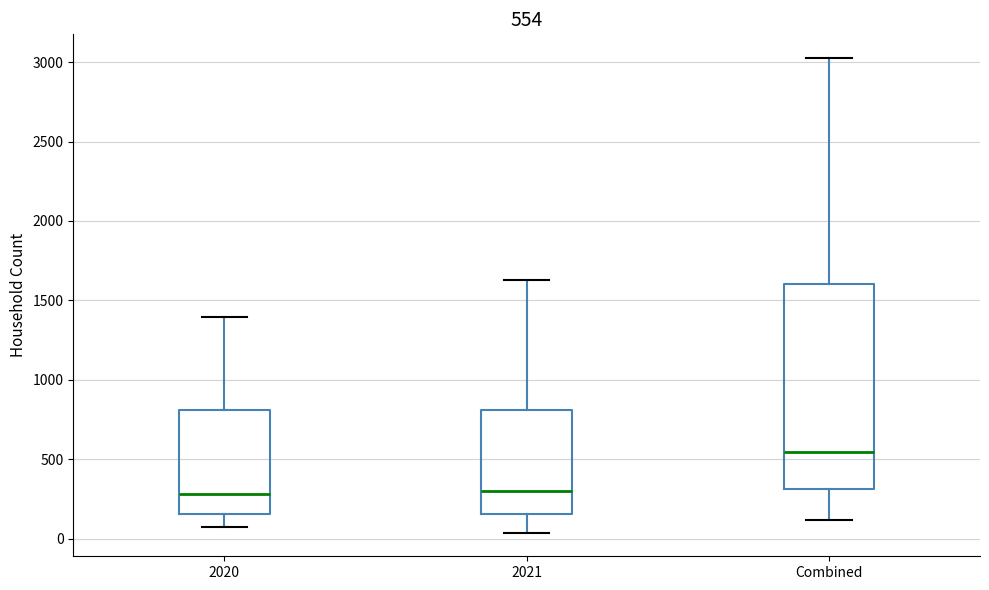

Which box is the tallest, from its lower edge to its upper edge?

Combined